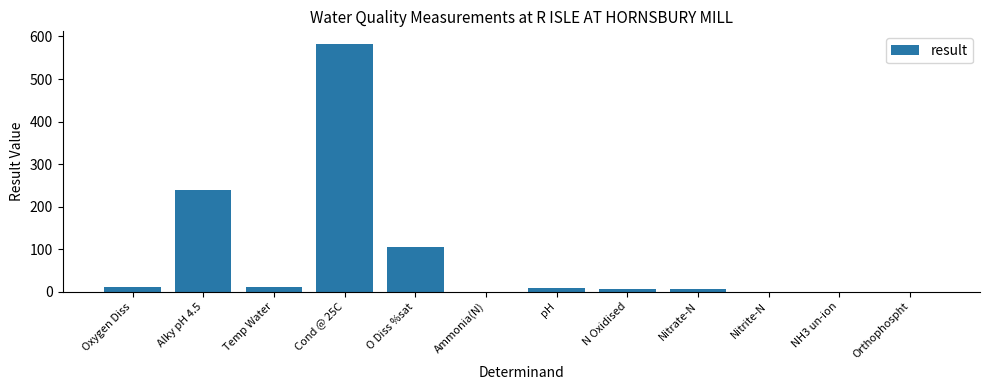

Which category has the highest value across all series?

Cond @ 25C